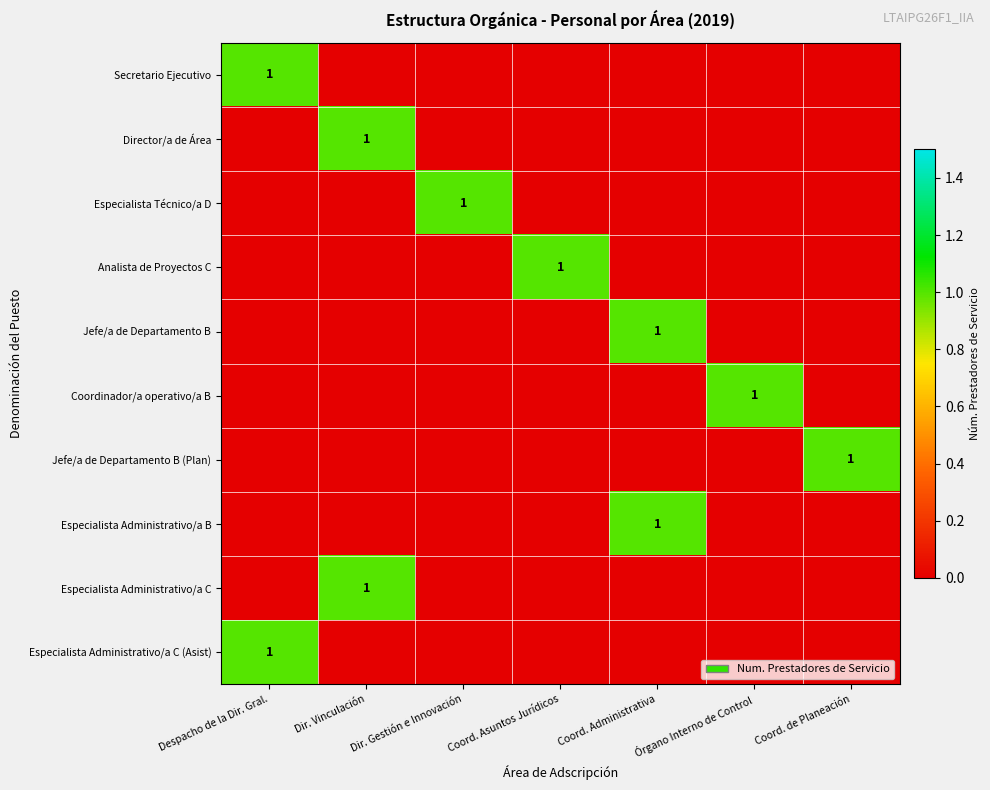

True or false: Especialista Administrativo/a C has a value of 1 at Dir. Vinculación.

True